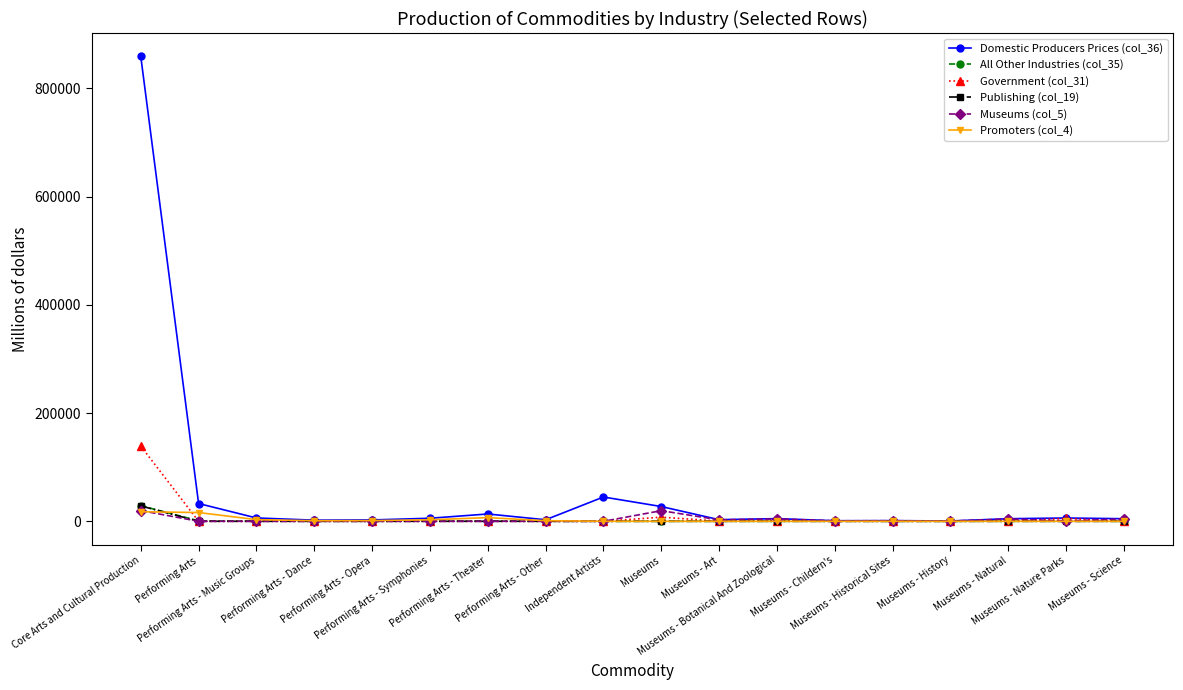

What value does the Publishing (col_19) series have at Core Arts and Cultural Production, to the nearest 10?

28470